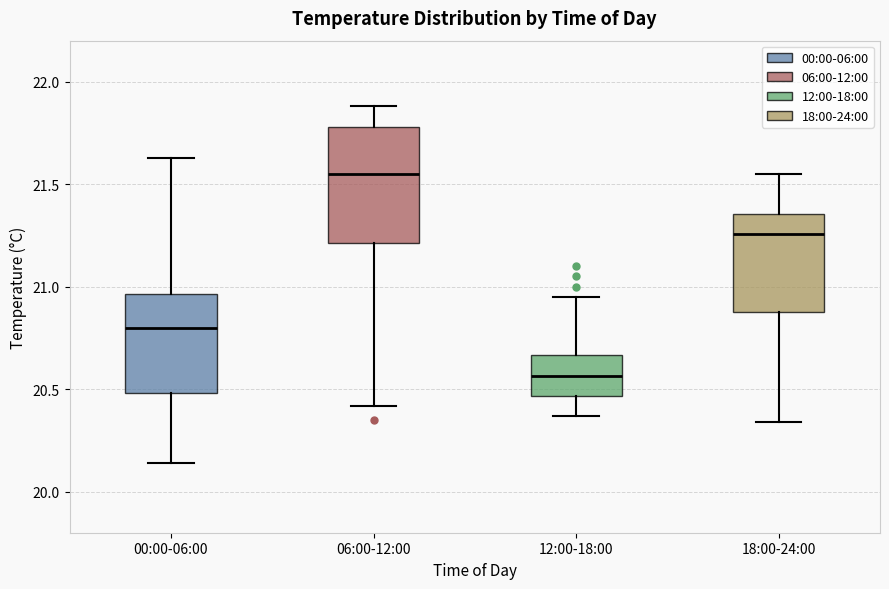

Where does the lower whisker of the box for 00:00-06:00 end on the y-axis? The values are not printed on the chart, so give them approximately, as read against the axis.

20.15